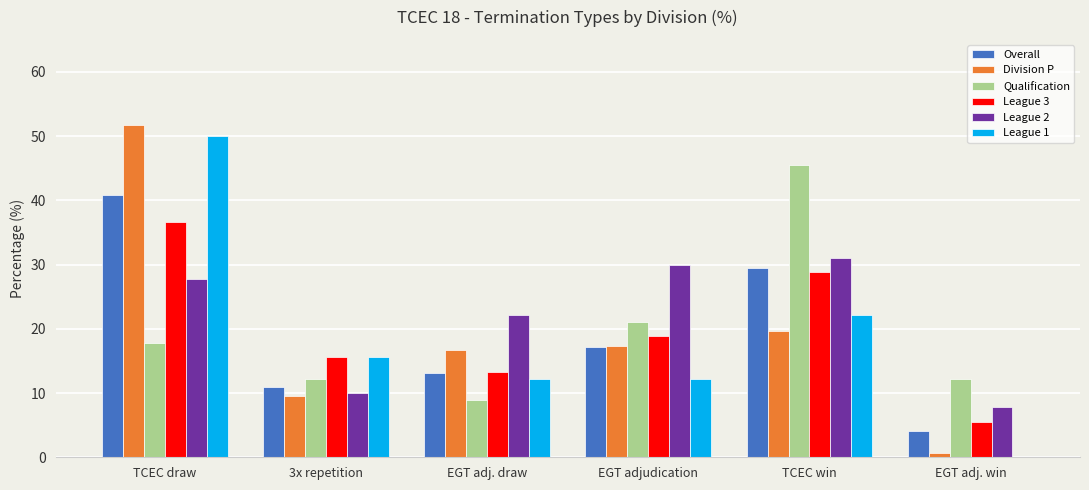

What is the total value across all series at TCEC draw?

224.9